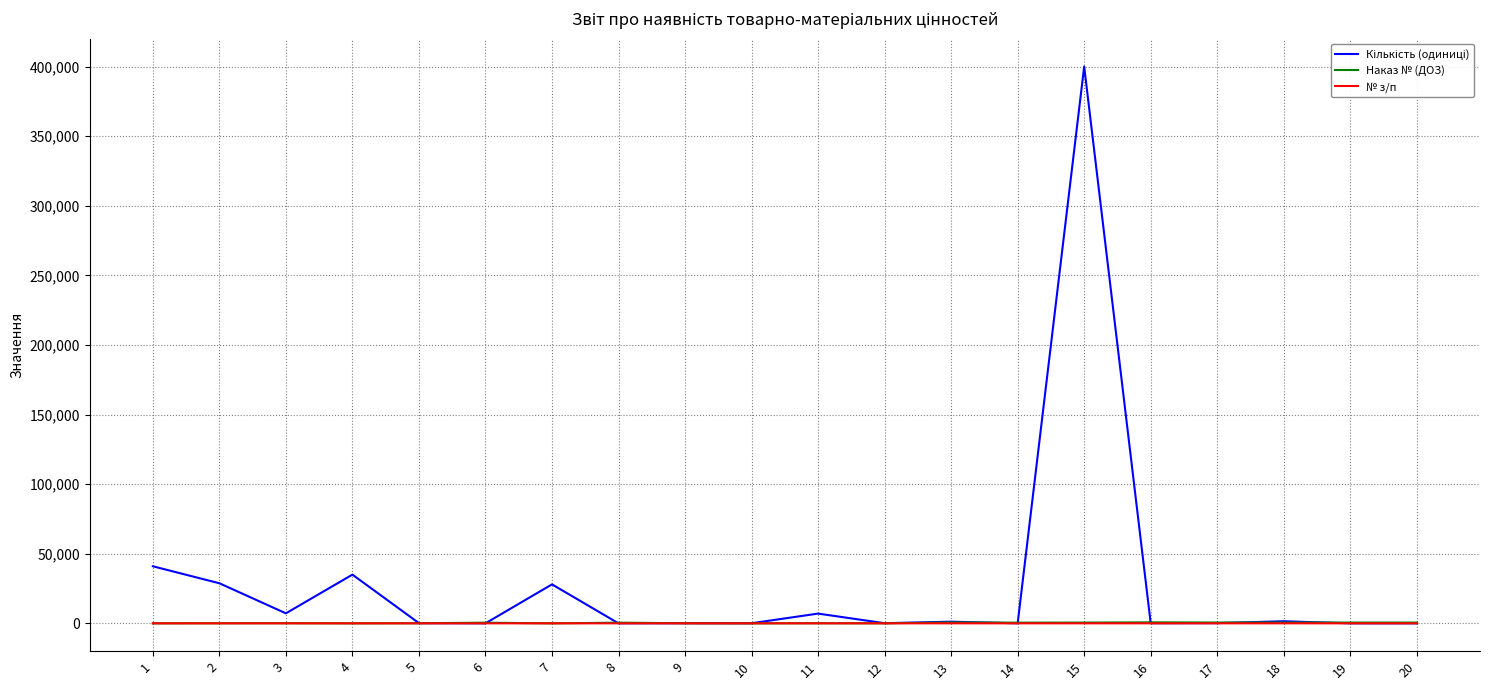

At which category is the sum across all series the highest?

15